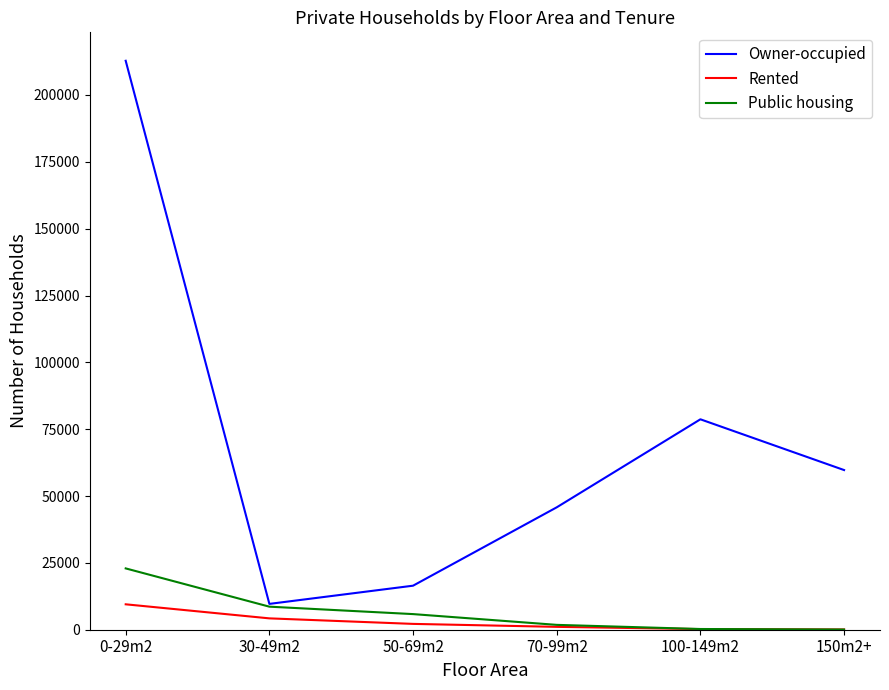

What are all the series names shown in the legend?

Owner-occupied, Rented, Public housing